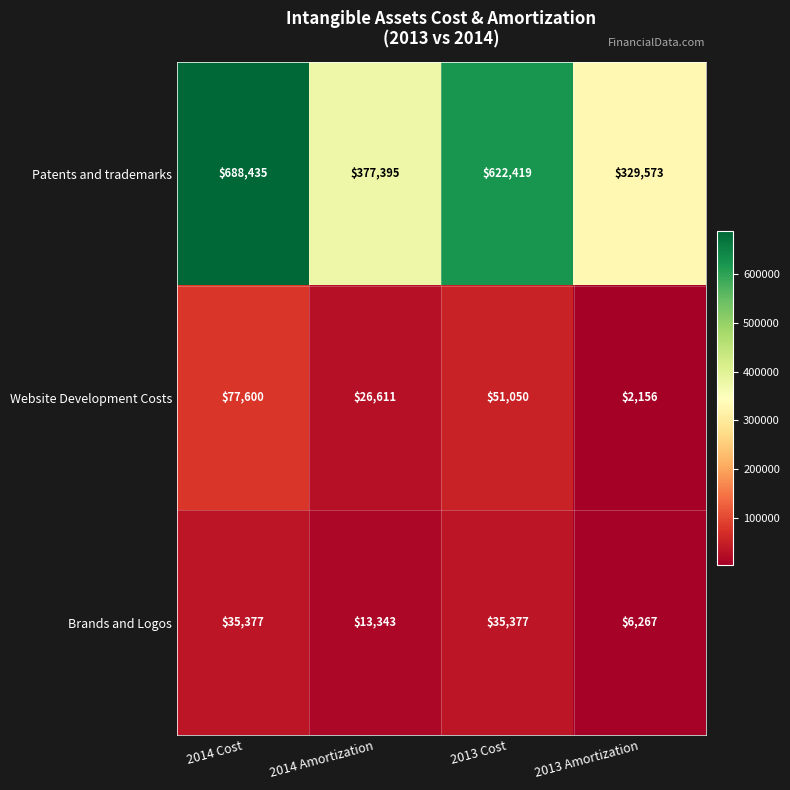

Between 2014 Amortization and 2013 Amortization, which series saw the biggest shift?

Patents and trademarks